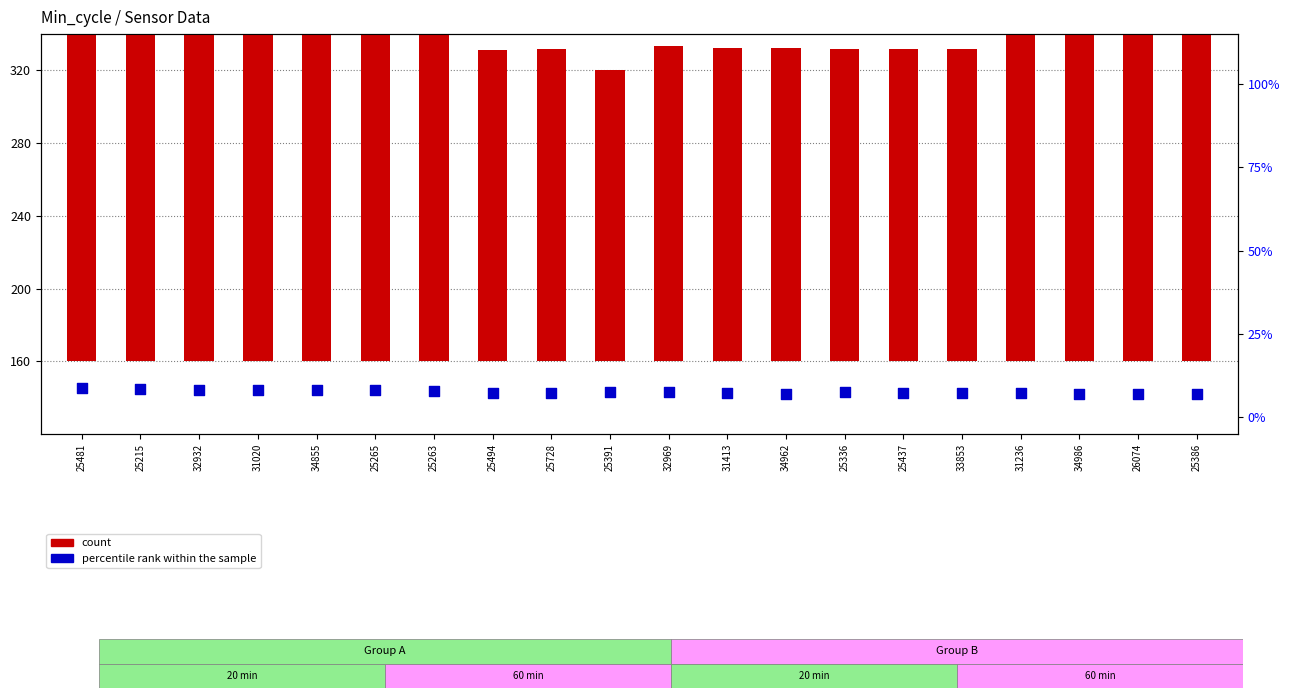

Which series has the largest Y range (max minus min)?

count